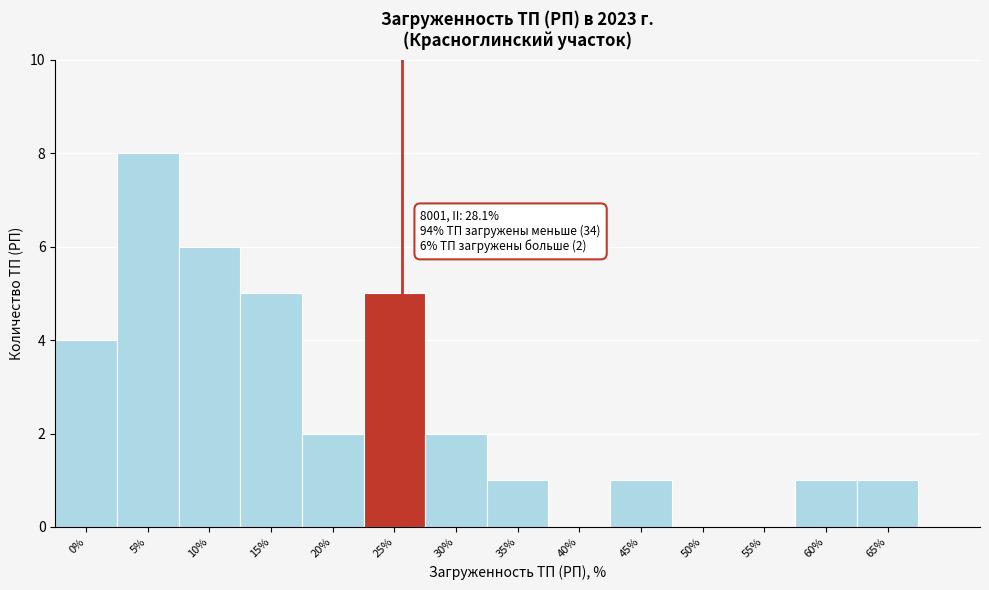

Reading left to right, what are all the values shown in this chart?

0%=4	5%=8	10%=6	15%=5	20%=2	25%=5	30%=2	35%=1	40%=0	45%=1	50%=0	55%=0	60%=1	65%=1